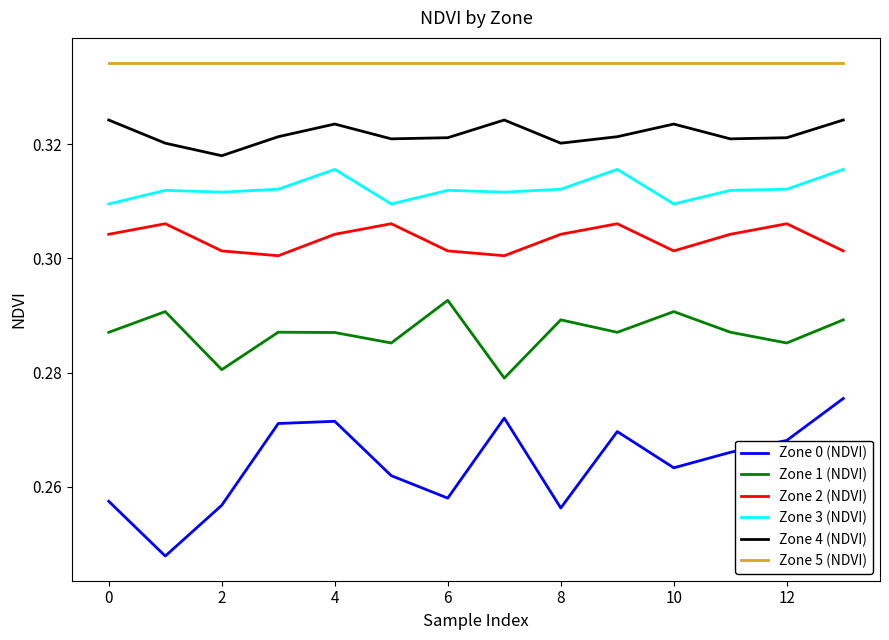

How many lines are shown in the chart?

6